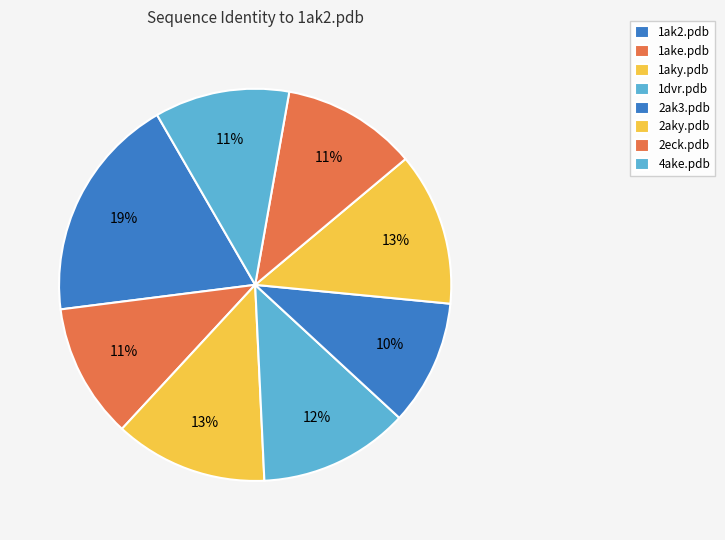

How many slices are in this pie chart?

8